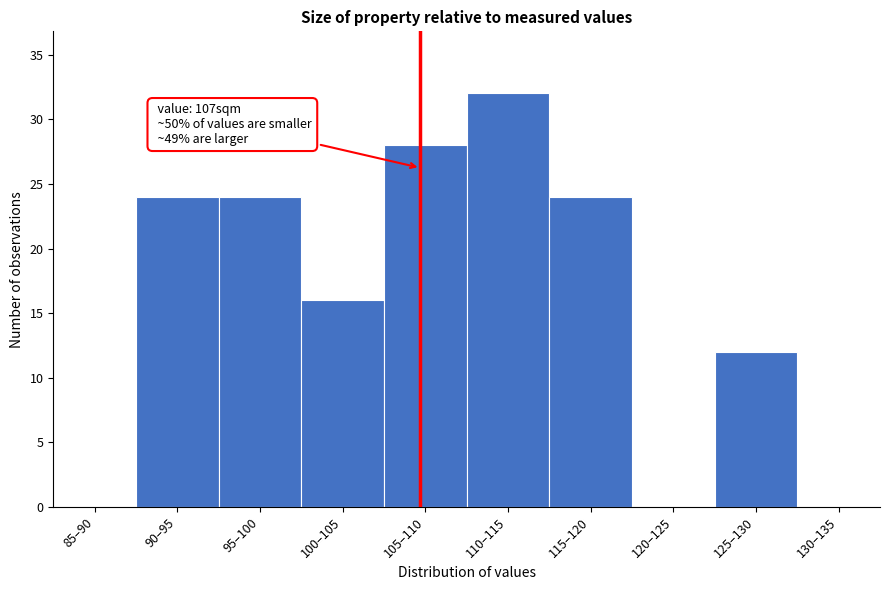

Reading right to left, what are all the values shown in this chart?

130–135=0	125–130=12	120–125=0	115–120=24	110–115=32	105–110=28	100–105=16	95–100=24	90–95=24	85–90=0